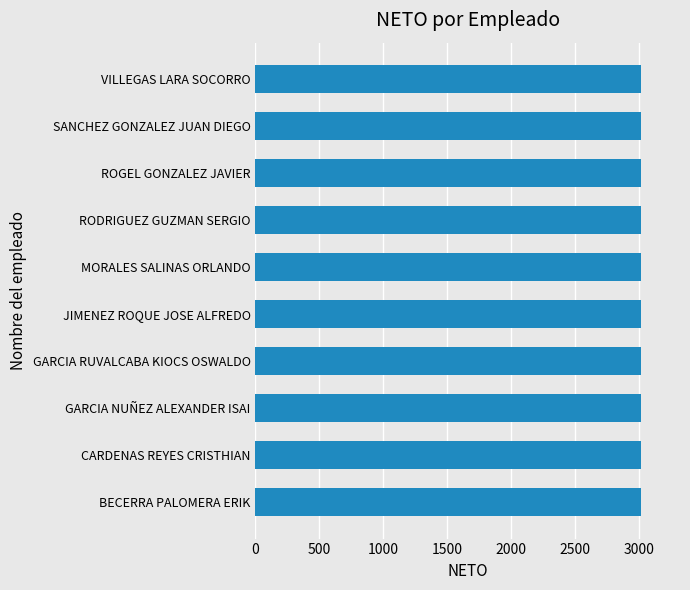

What is the label of the 10th bar from the right?

BECERRA PALOMERA ERIK